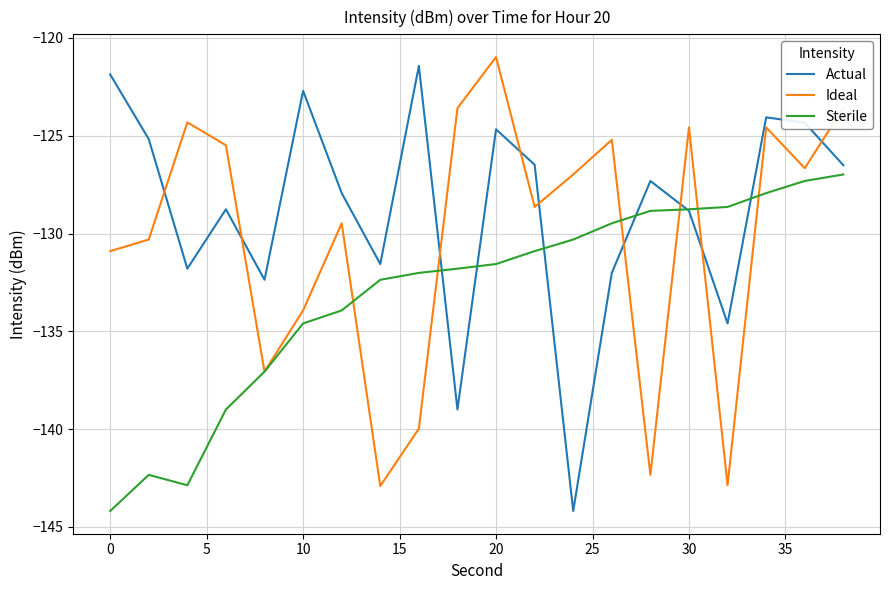

True or false: Actual and Sterile intersect in this chart.

True